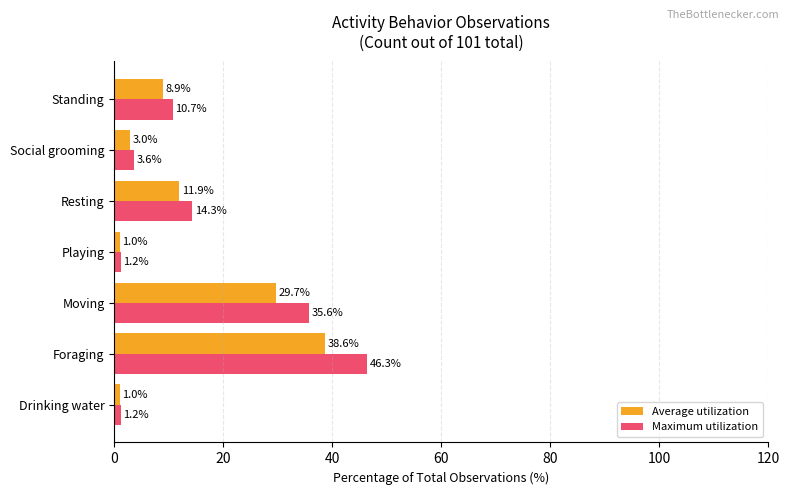

What is the average value of the Average utilization series?

13.4